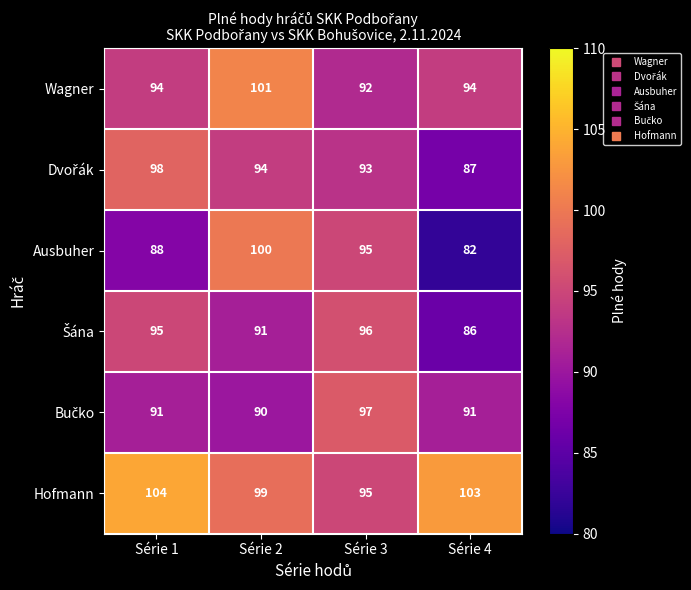

The Hofmann series shows 103 at Série 4. True or false?

True